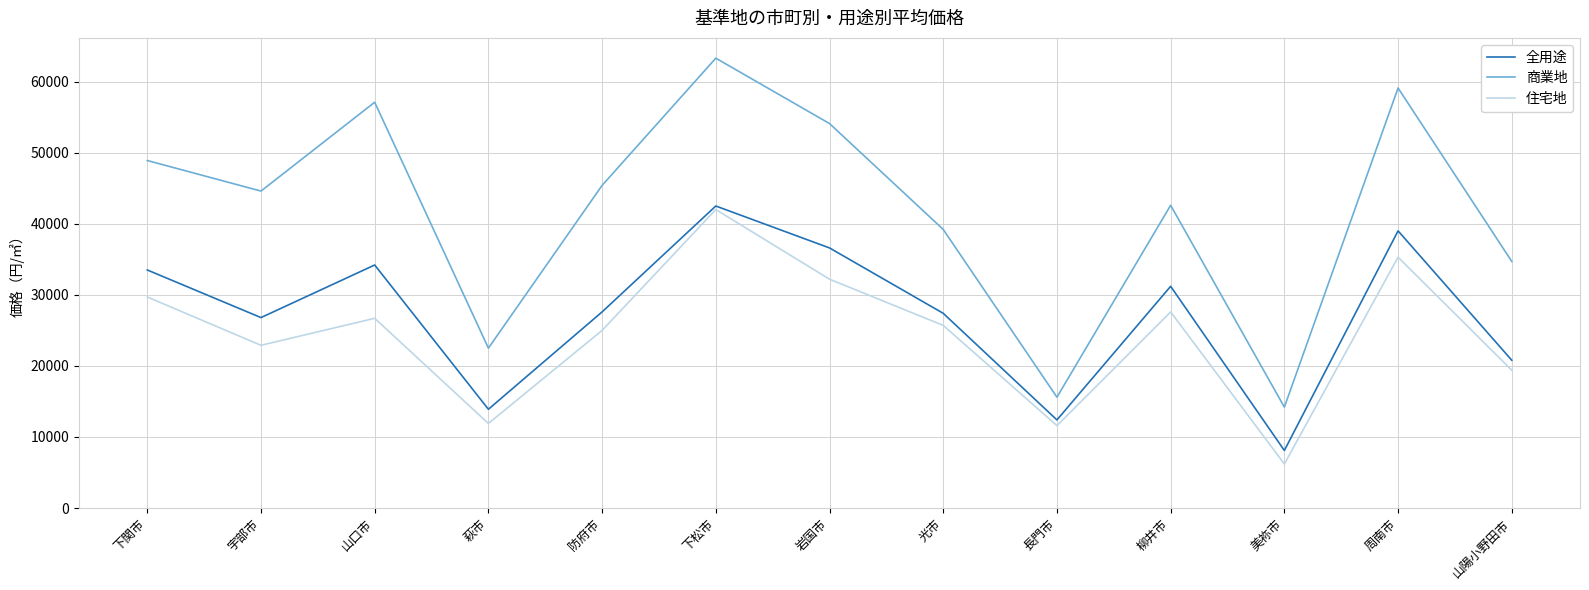

At 周南市, list the series in order from largest to smallest.

商業地, 全用途, 住宅地